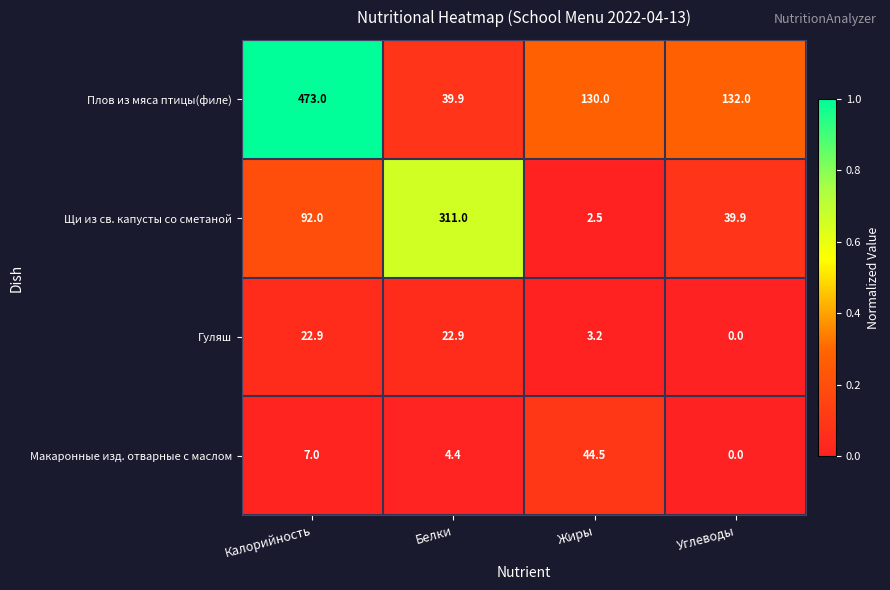

Which series has the widest spread of values?

Плов из мяса птицы(филе)